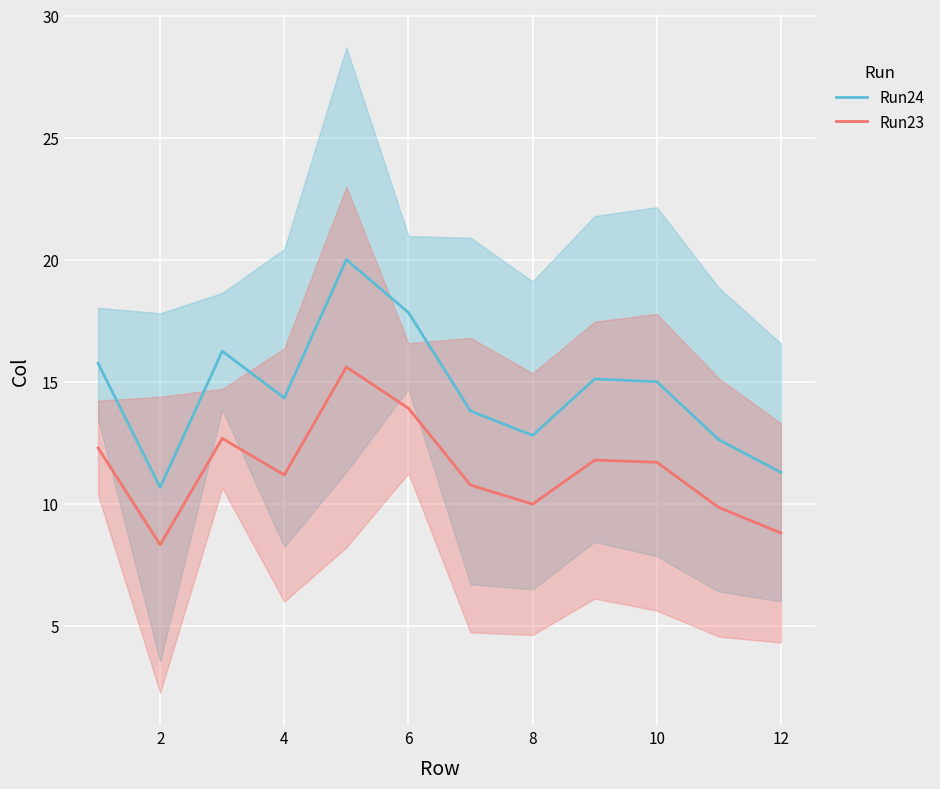

At which label does Run23 reach its minimum?

2